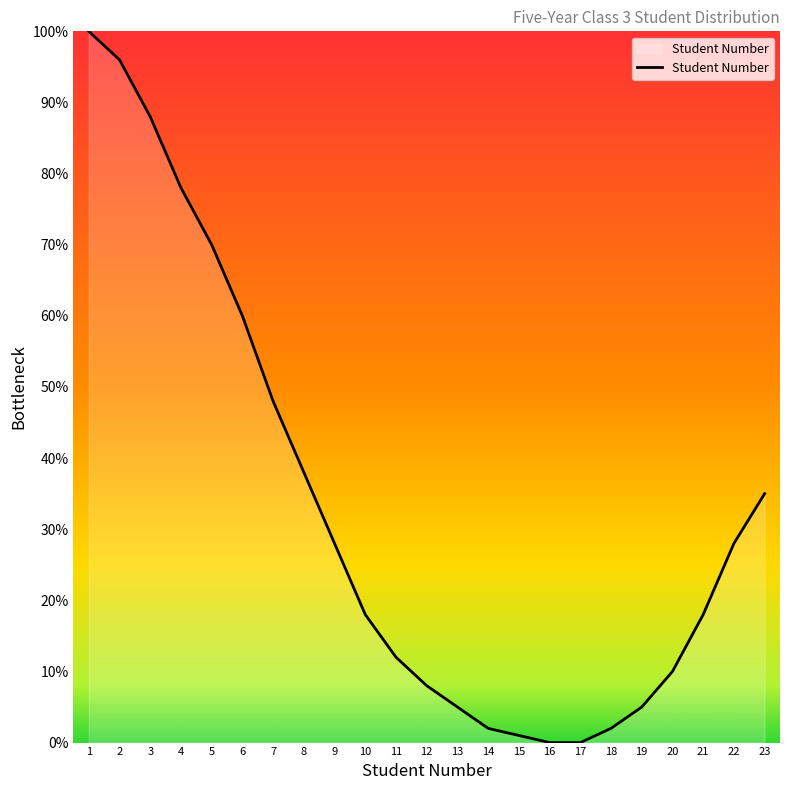

What is the difference between the maximum and minimum values?

100